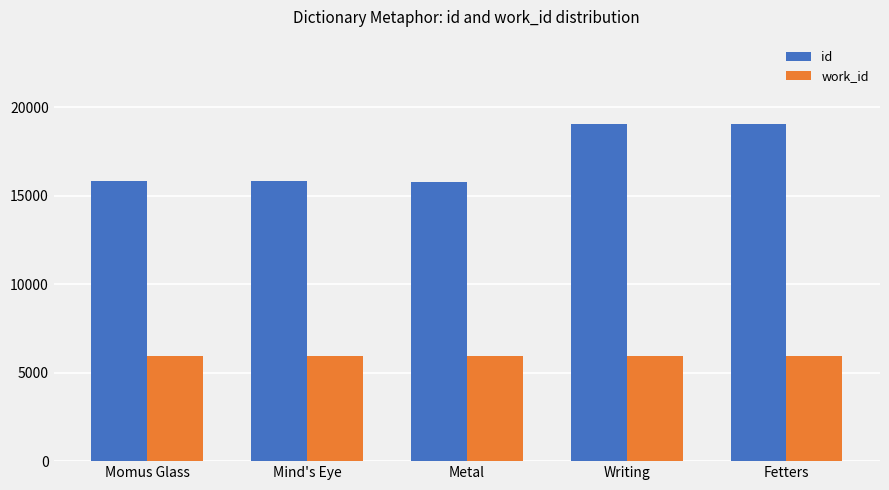

What is the sum of all id values?

85512